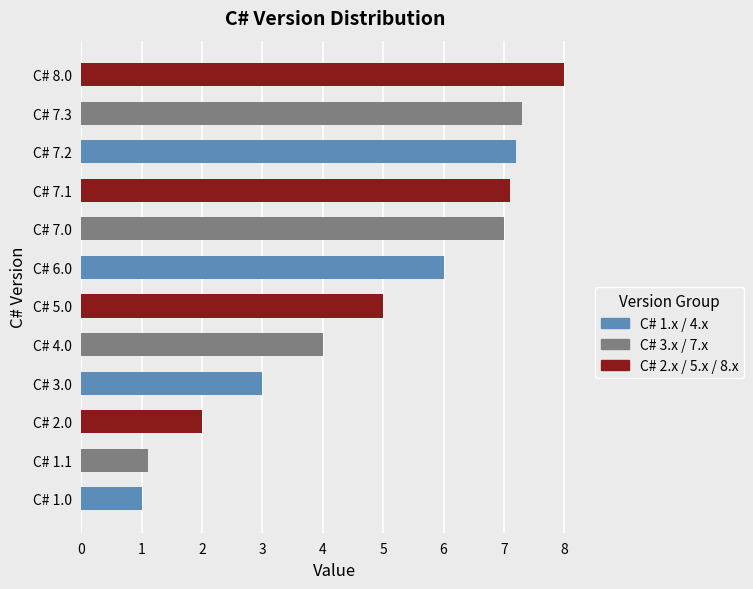

What is the maximum value shown in the chart?

8.0